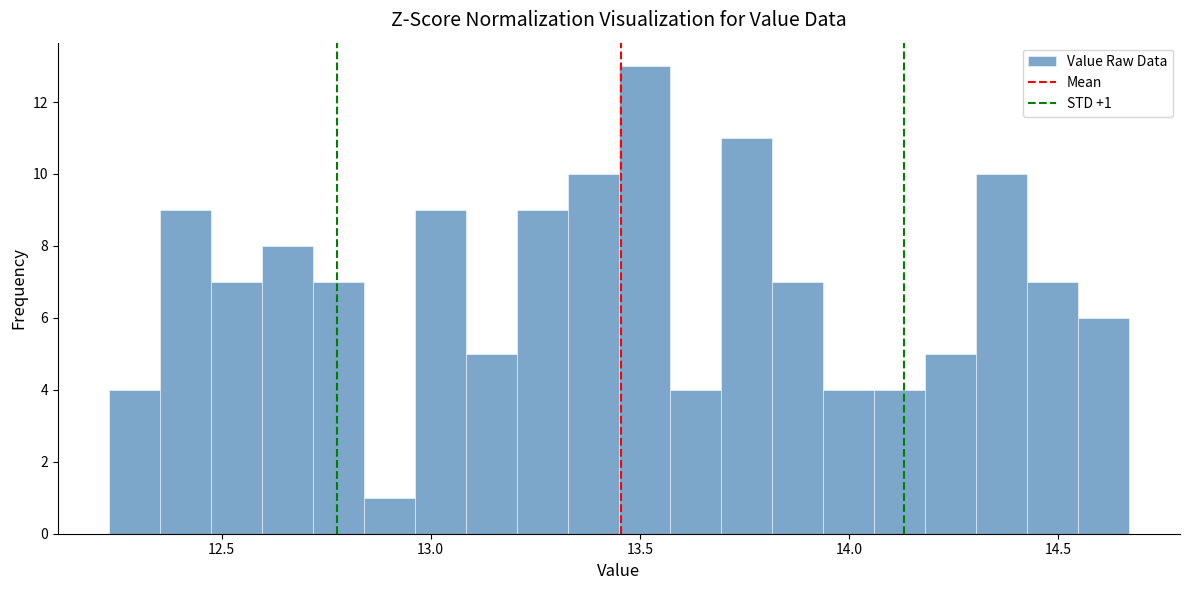

Read against the x-axis, roughly where is the centre of the tallest bar?

13.50